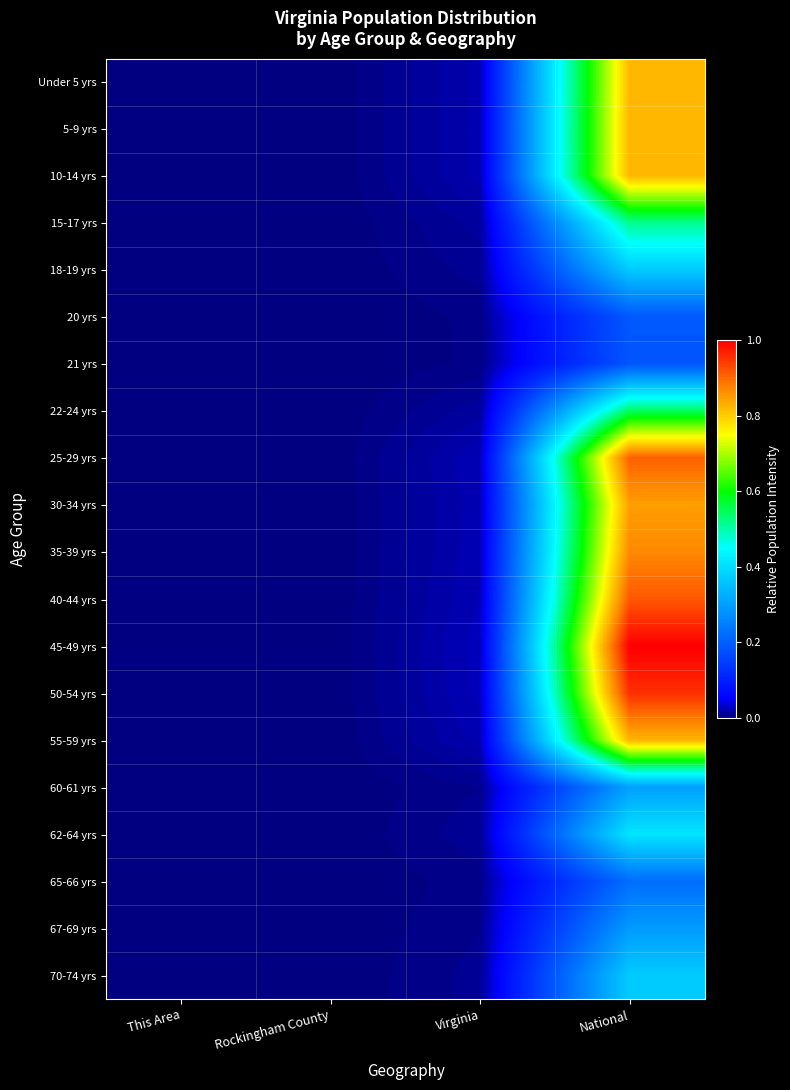

At how many categories does at least one series exceed 0?

4